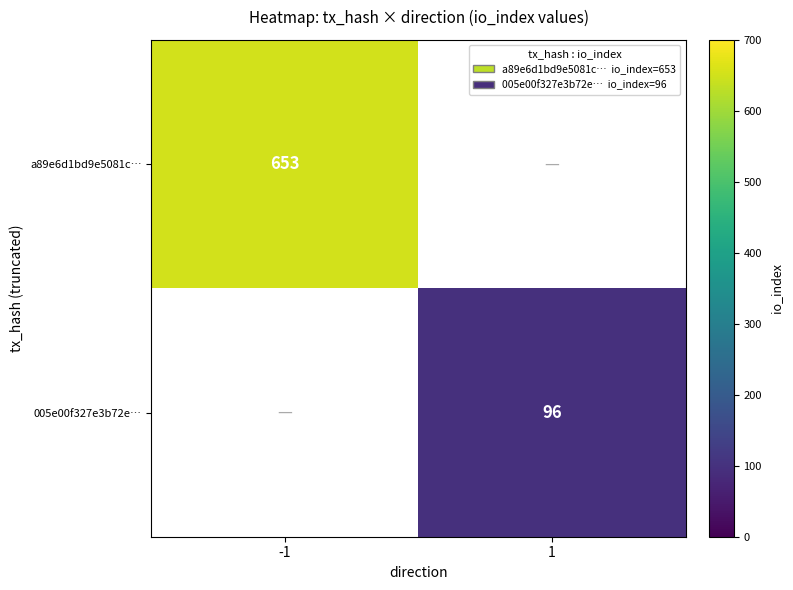

The value of 005e00f327e3b72e… at 1 is 96. True or false?

True